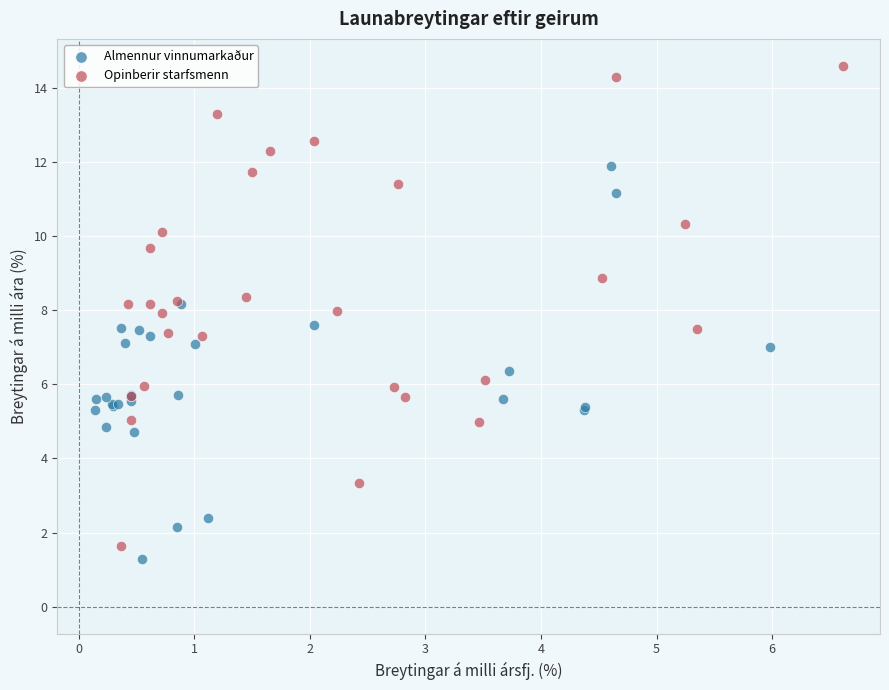

Which series contains the lowest Y value?

Almennur vinnumarkaður